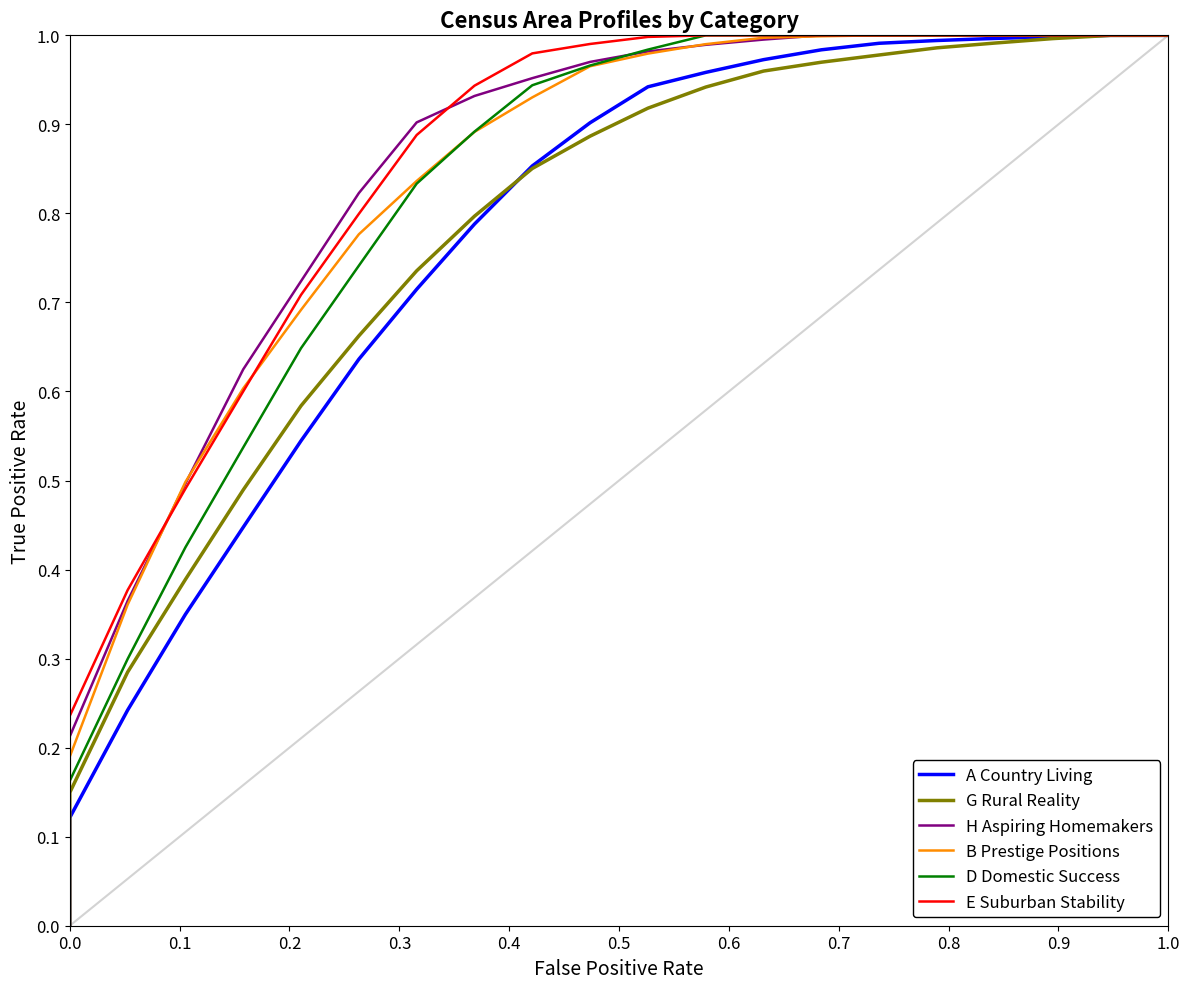

How many values in A Country Living are above zero?

20